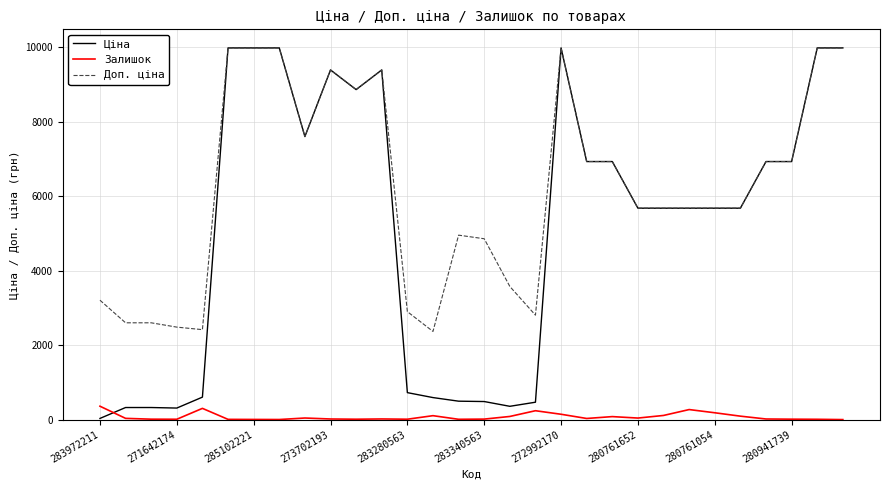

Which series has the largest range (max minus min)?

Ціна